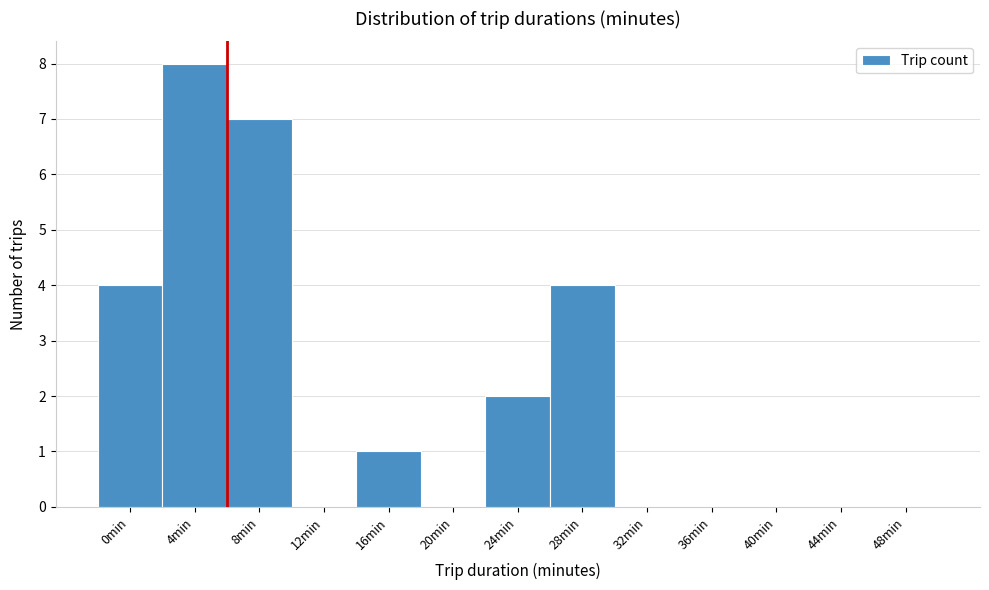

Reading right to left, what are all the values shown in this chart?

48min=0	44min=0	40min=0	36min=0	32min=0	28min=4	24min=2	20min=0	16min=1	12min=0	8min=7	4min=8	0min=4